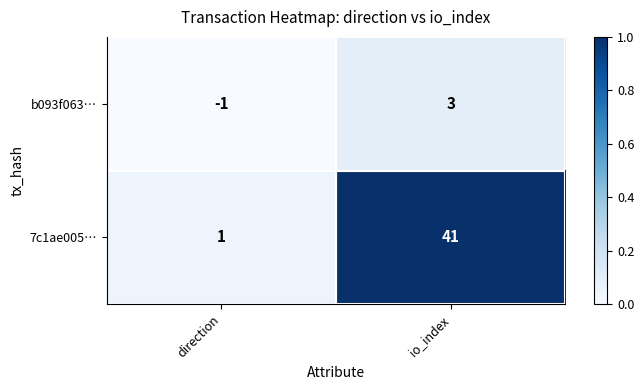

Count the number of data series in this chart.

2